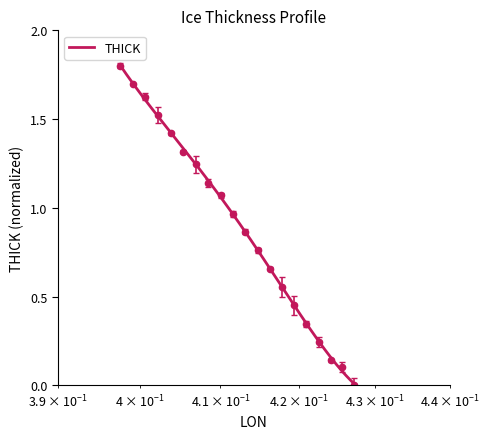

How many data points are above 0?

19